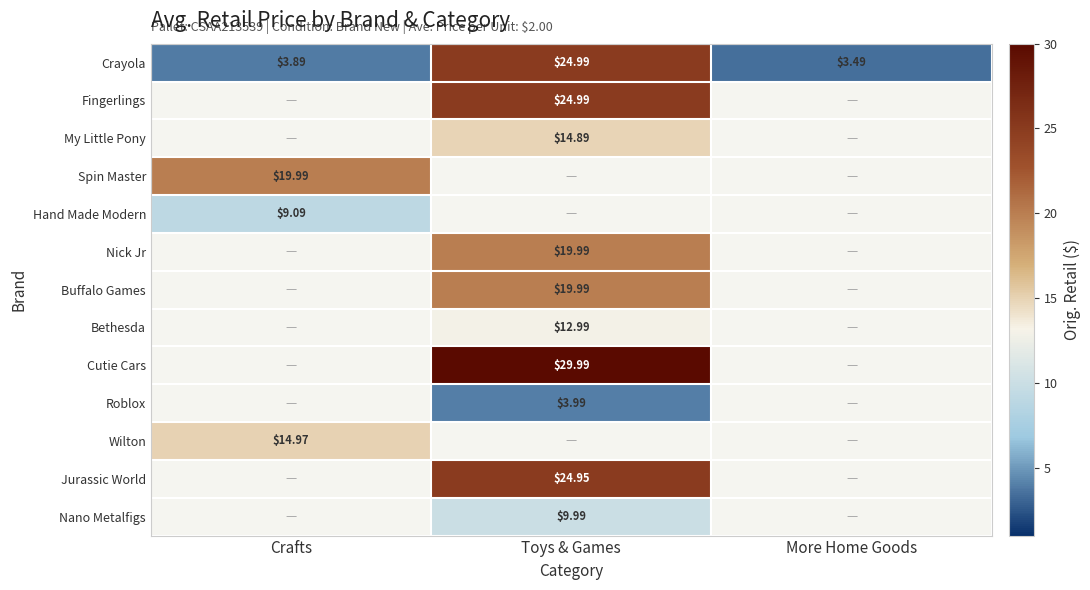

List the labels in order of Crayola value, largest first.

Toys & Games, Crafts, More Home Goods